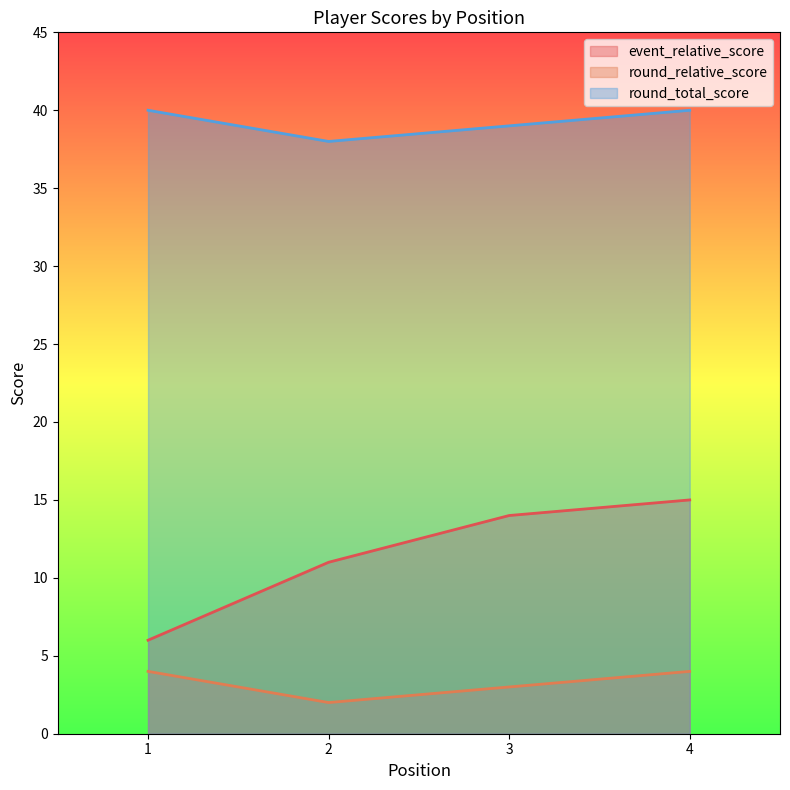

What is the approximate value of event_relative_score at 2?

11